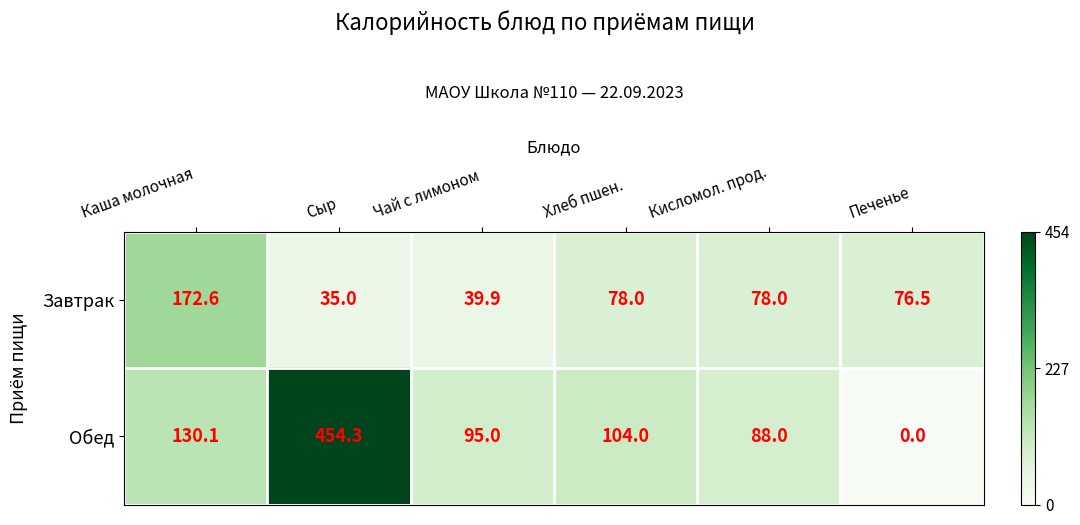

List the series in order of their overall mean, lowest first.

Завтрак, Обед